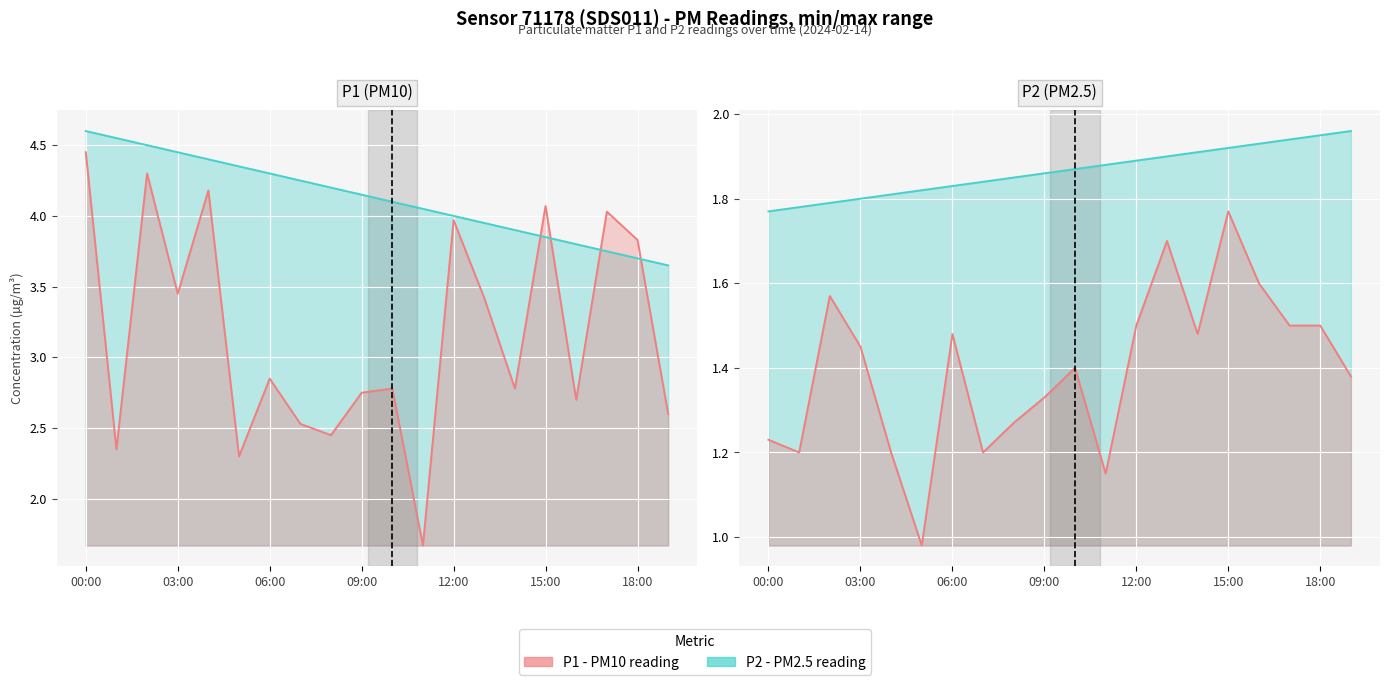

Where is P1 max range nearest to the value 4?

12:00